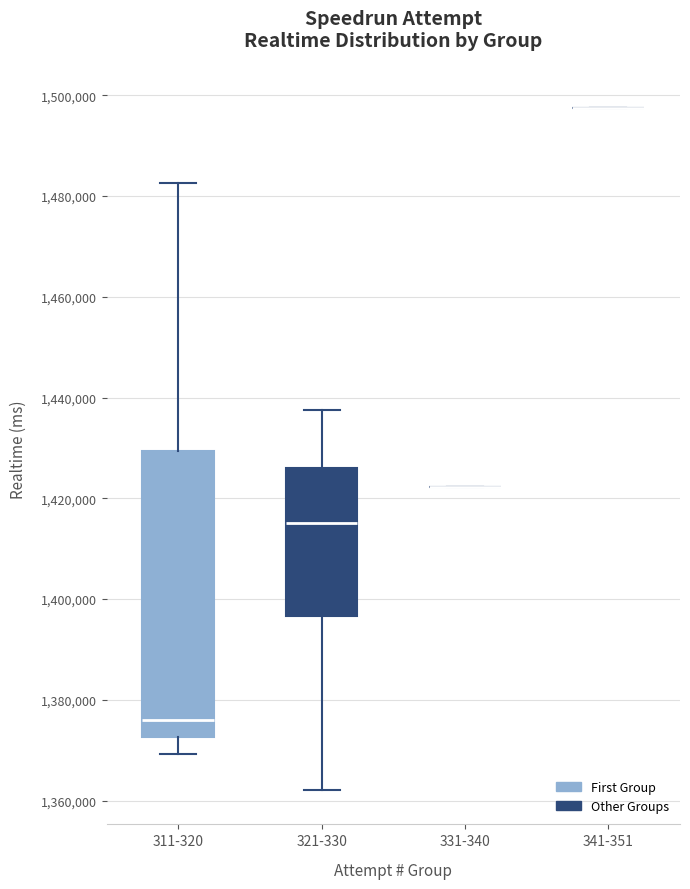

Which box is the tallest, from its lower edge to its upper edge?

311-320